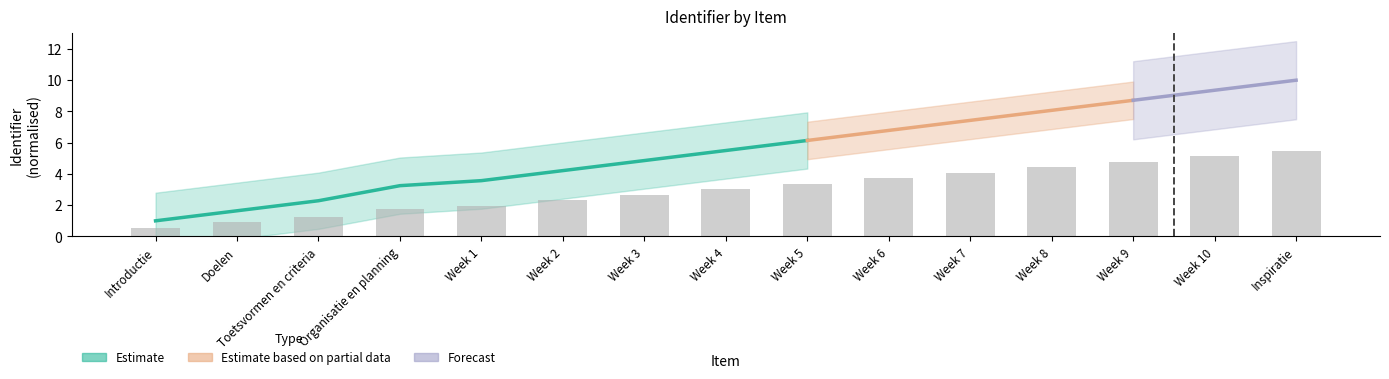

How many bars are there in total?

15